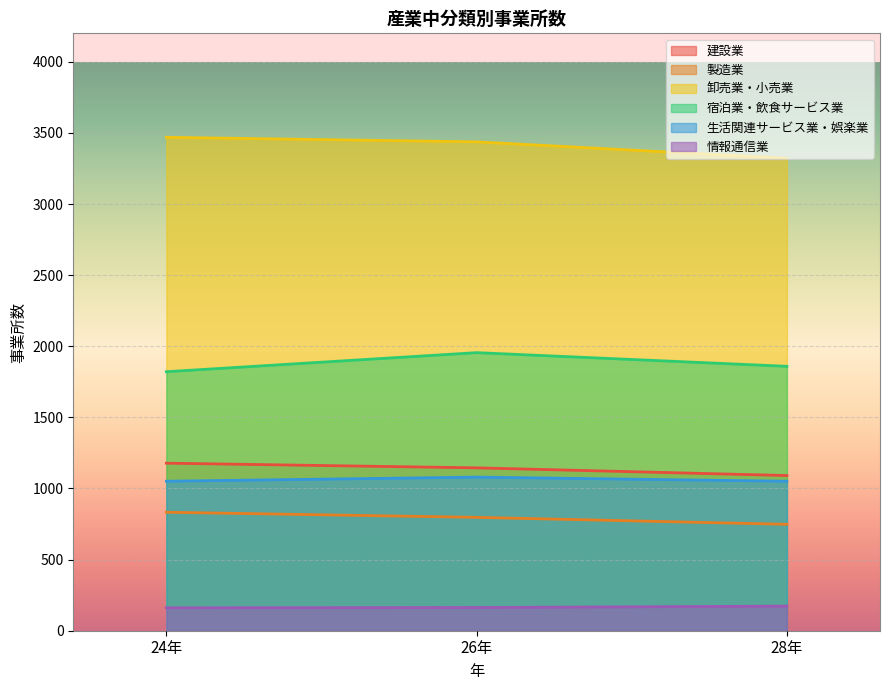

The 卸売業・小売業 series shows 3437 at 26年. True or false?

True